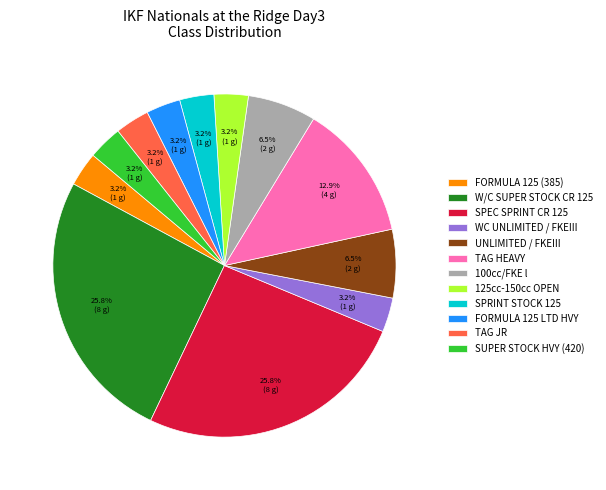

Is the sum of SPRINT STOCK 125 and FORMULA 125 (385) greater than half?

No